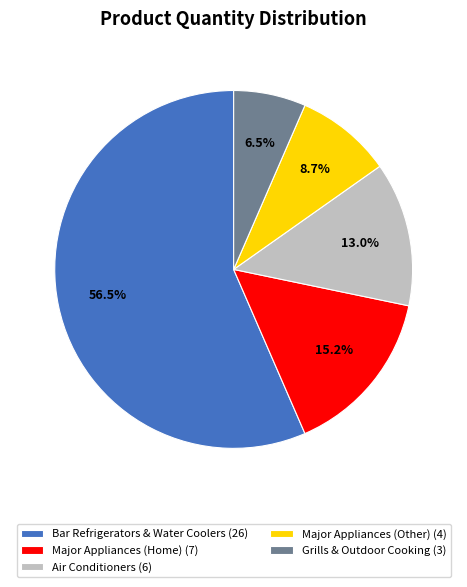

Between Bar Refrigerators & Water Coolers and Major Appliances (Other), which is larger?

Bar Refrigerators & Water Coolers